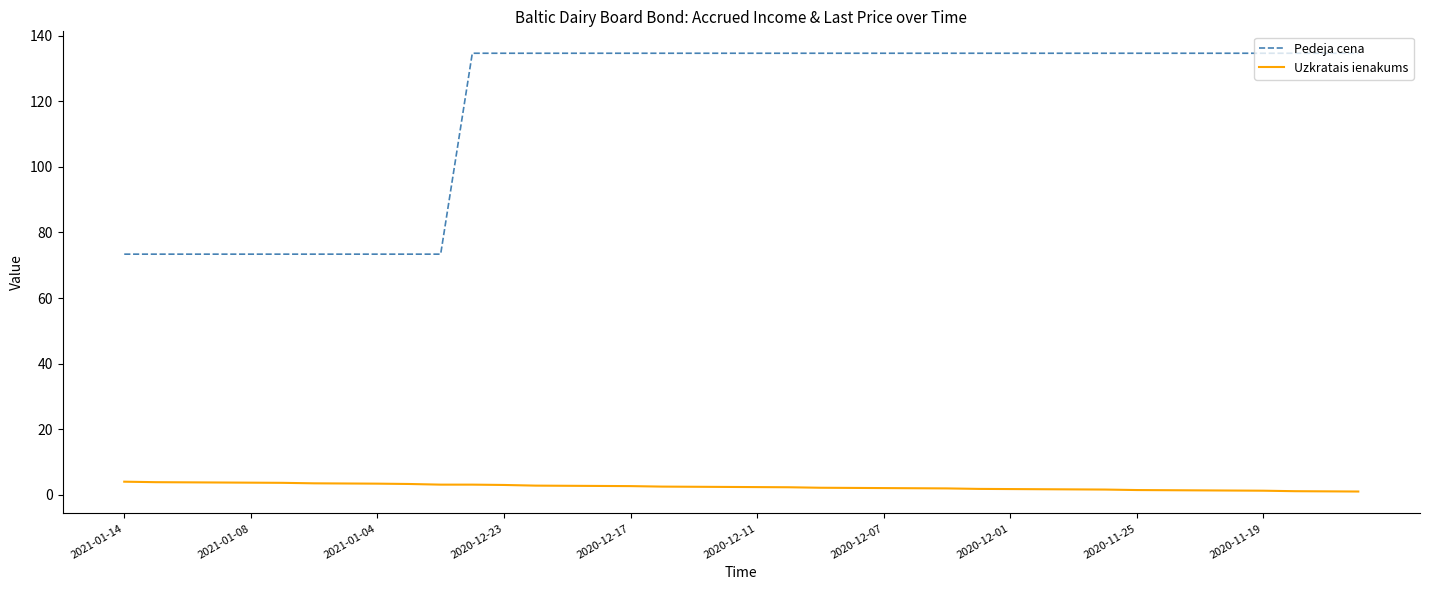

What is the difference between the maximum and minimum values in the Pedeja cena series?

61.3